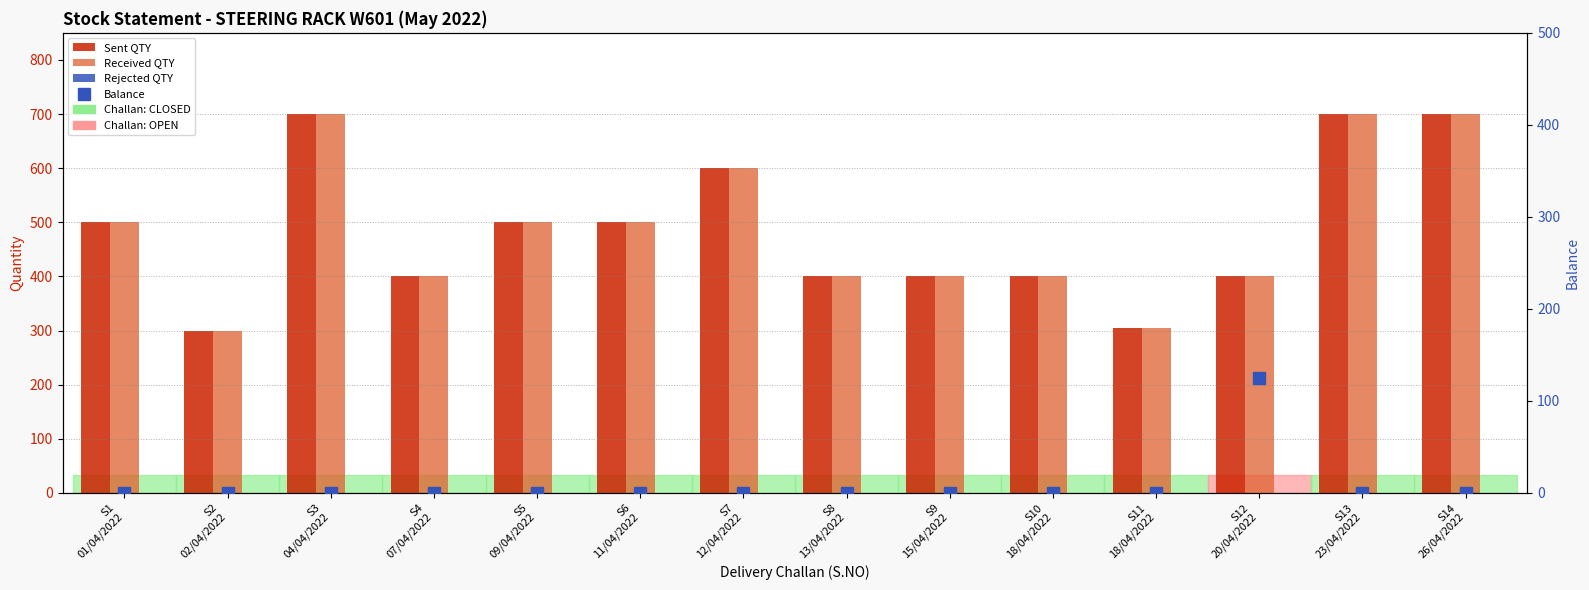

At which label does Sent QTY first exceed 500?

S3
04/04/2022